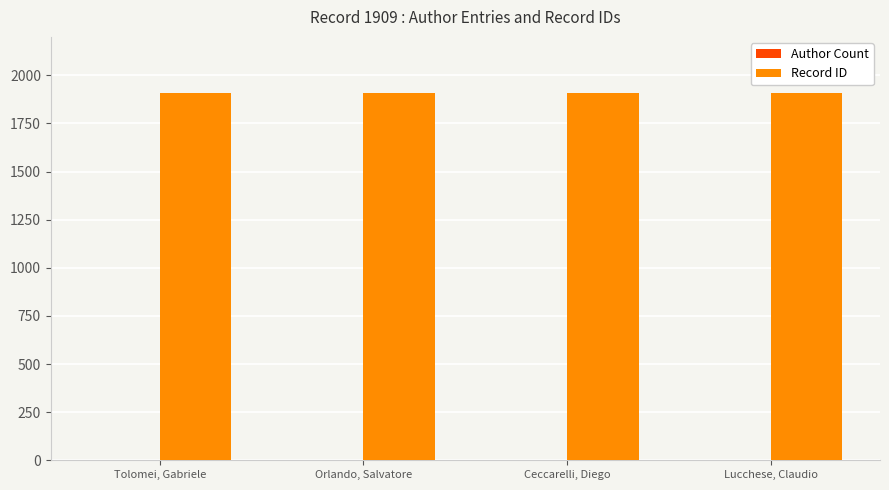

Which series has the largest total across all categories?

Record ID